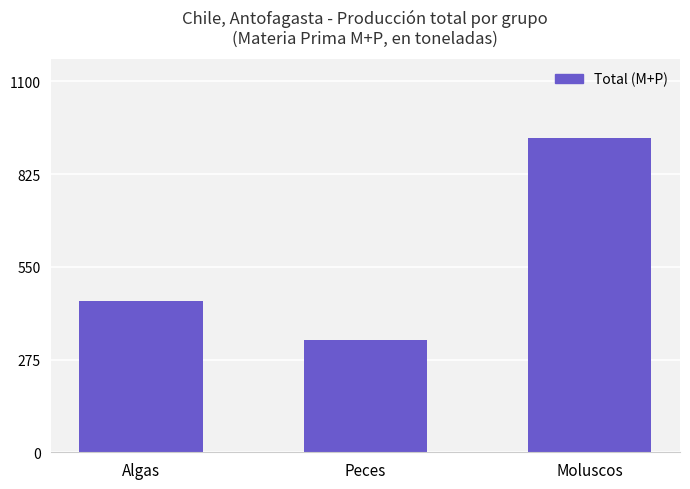

How many data points are less than 449?

1